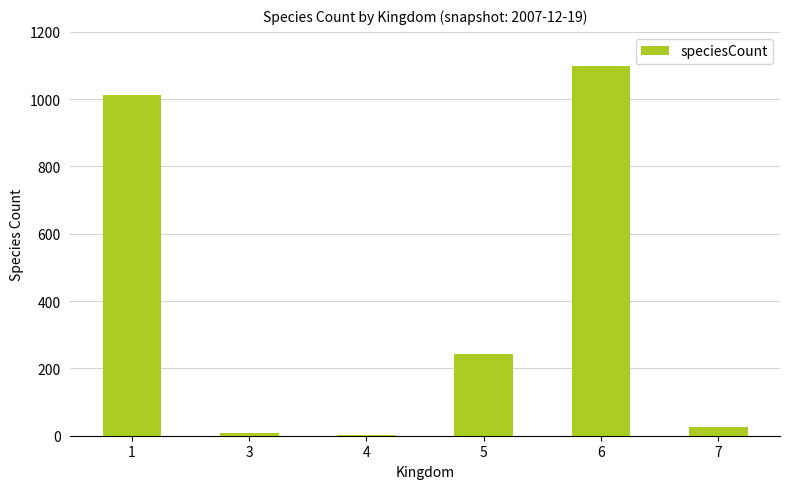

Read the value at 6, to the nearest 50.

1100